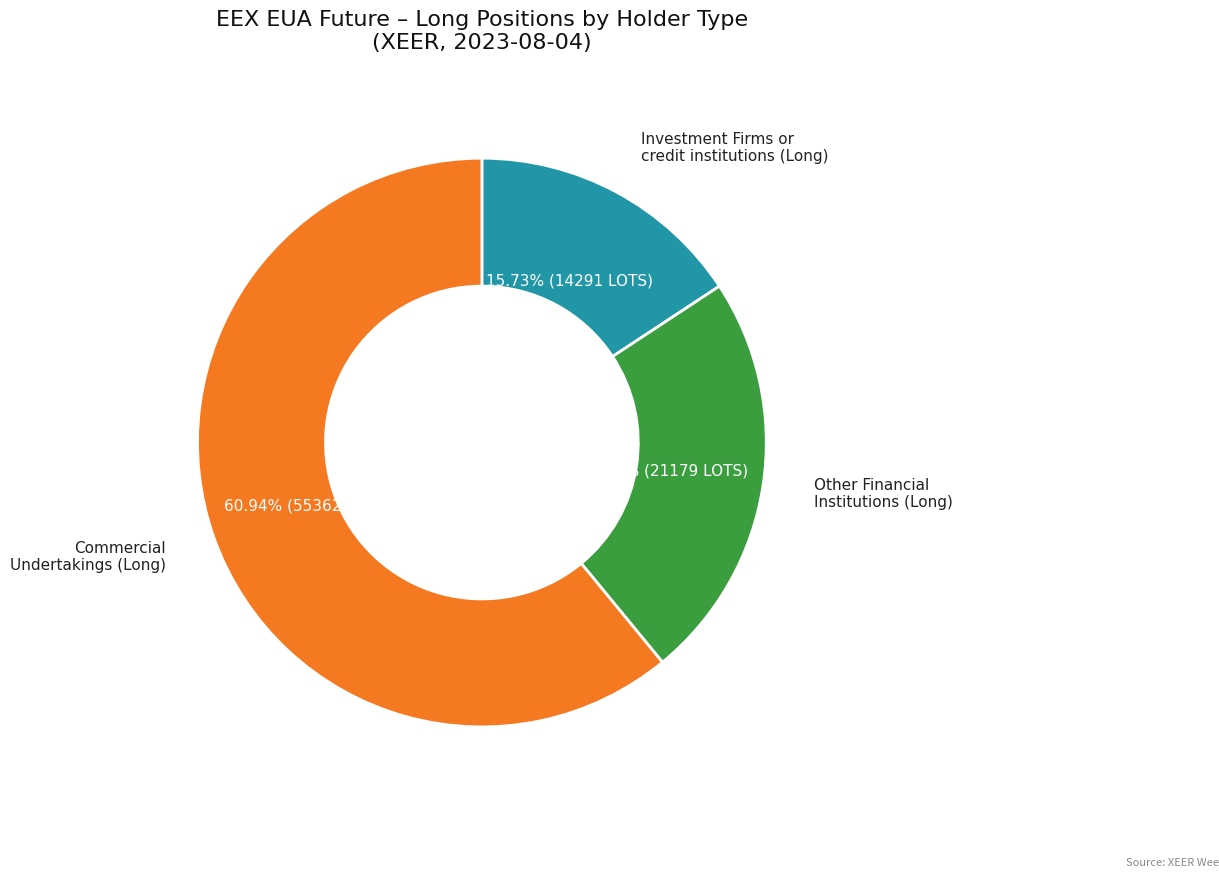

Is there a majority slice in this chart?

Yes